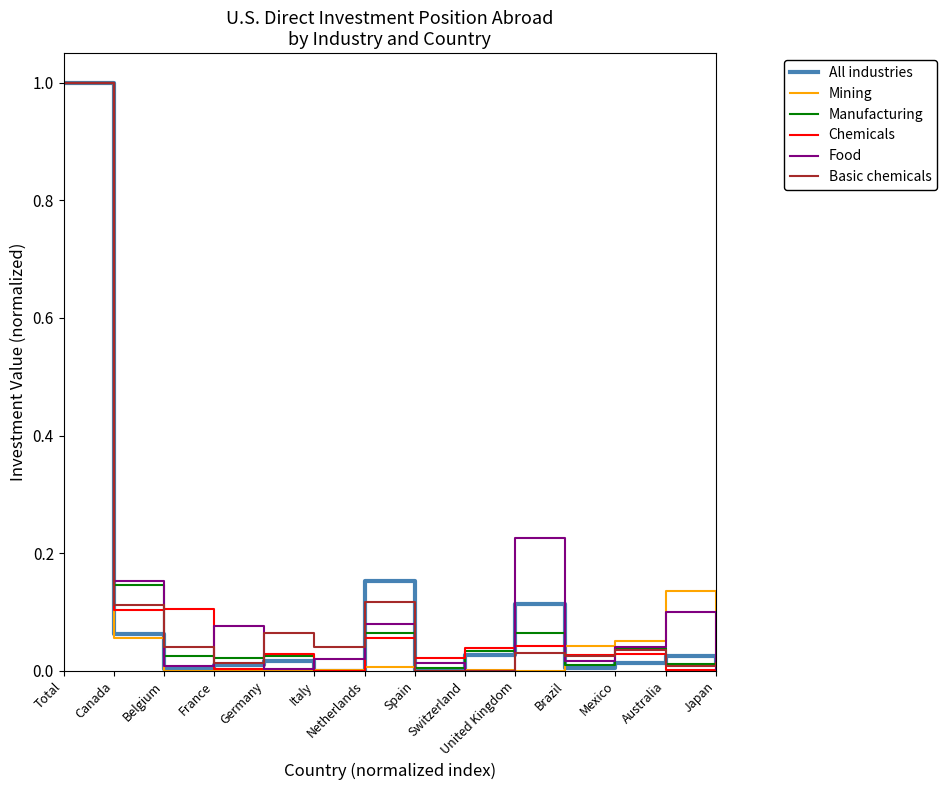

True or false: Manufacturing and Basic chemicals intersect in this chart.

True